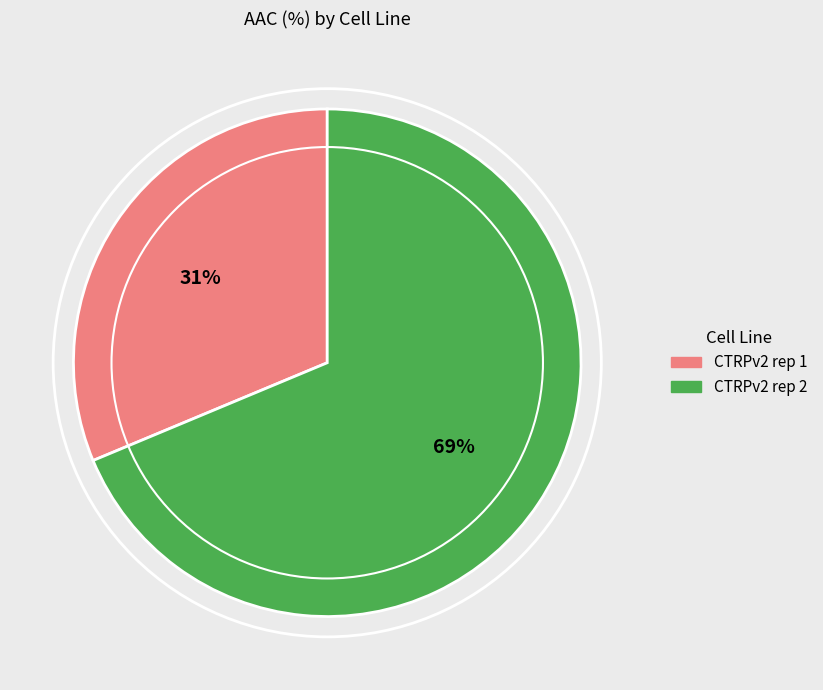

Does CTRPv2 rep 1 account for over 50% of the chart?

No